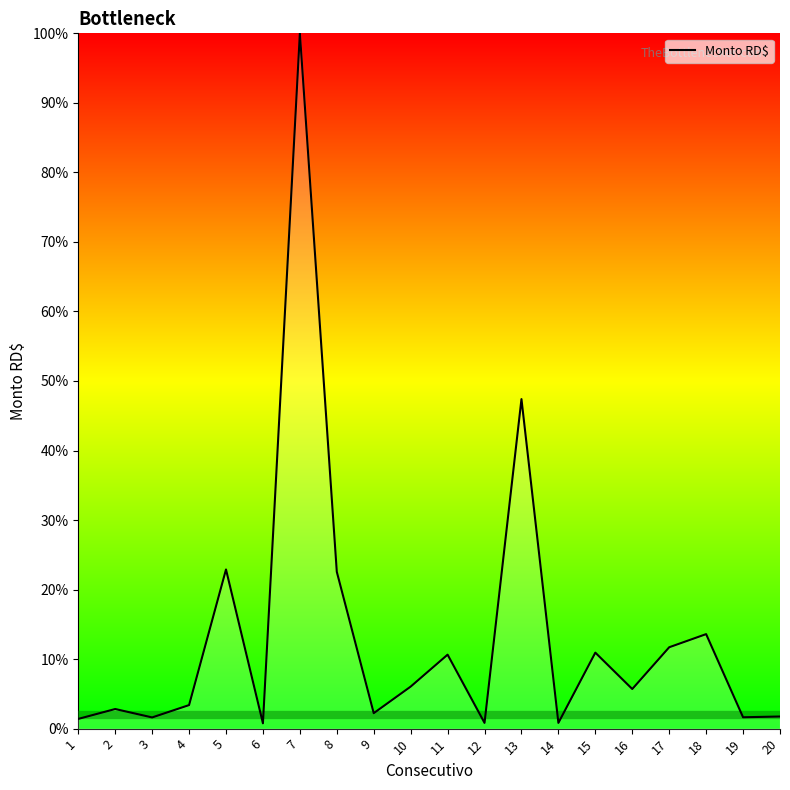

The chart shows a value of 5.0 at 5. True or false?

False